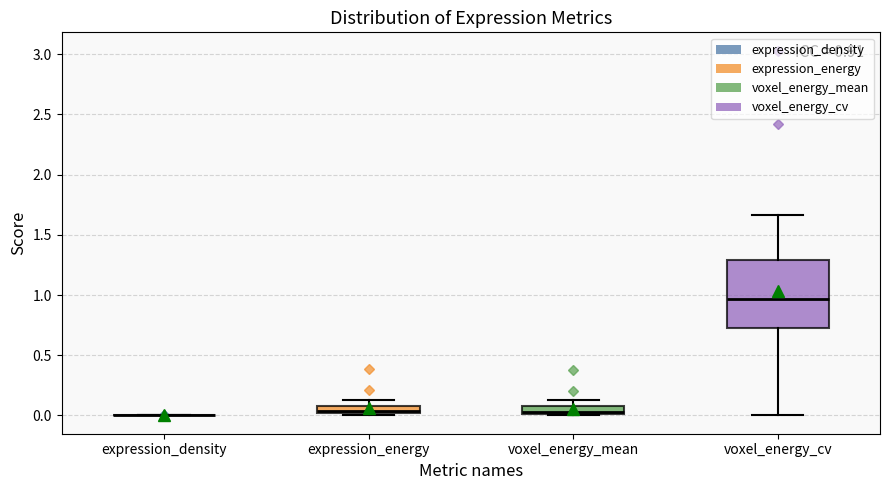

Which box is the tallest, from its lower edge to its upper edge?

voxel_energy_cv